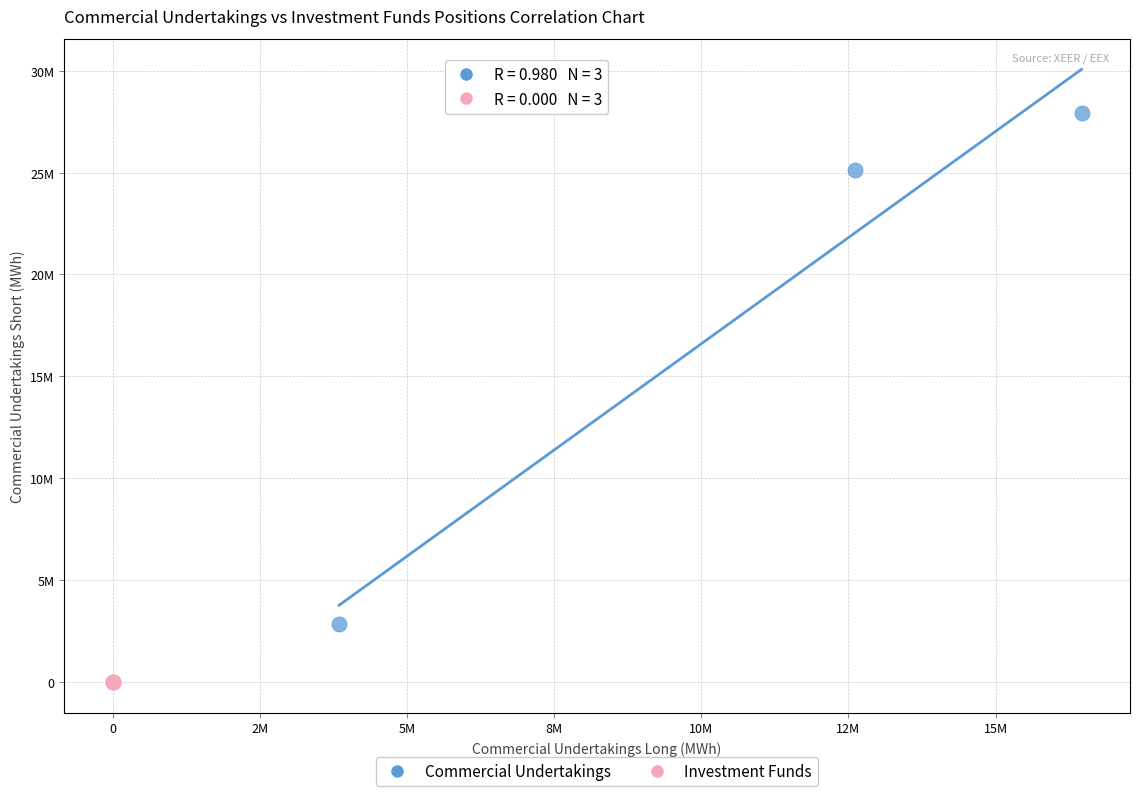

What are all the series names shown in the legend?

Commercial Undertakings, Investment Funds